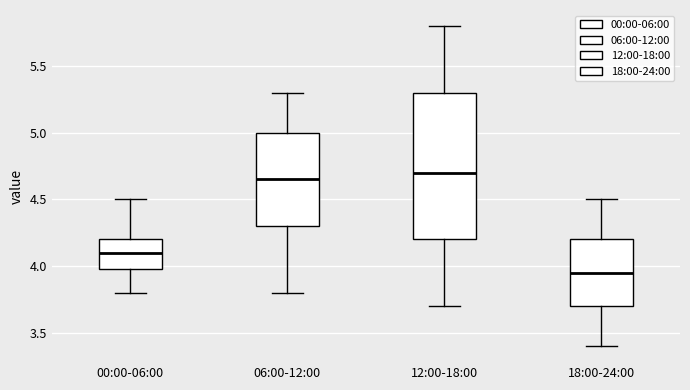

Reading left to right, read every box against the y-axis: the position of its median line, the range the box covers, and the ends of its whiskers. The values are not printed on the chart, so give them approximately, as read against the axis.

00:00-06:00: median 4.10, box 4.00 to 4.20, whiskers 3.80 to 4.50
06:00-12:00: median 4.65, box 4.30 to 5.00, whiskers 3.80 to 5.30
12:00-18:00: median 4.70, box 4.20 to 5.30, whiskers 3.70 to 5.80
18:00-24:00: median 3.95, box 3.70 to 4.20, whiskers 3.40 to 4.50